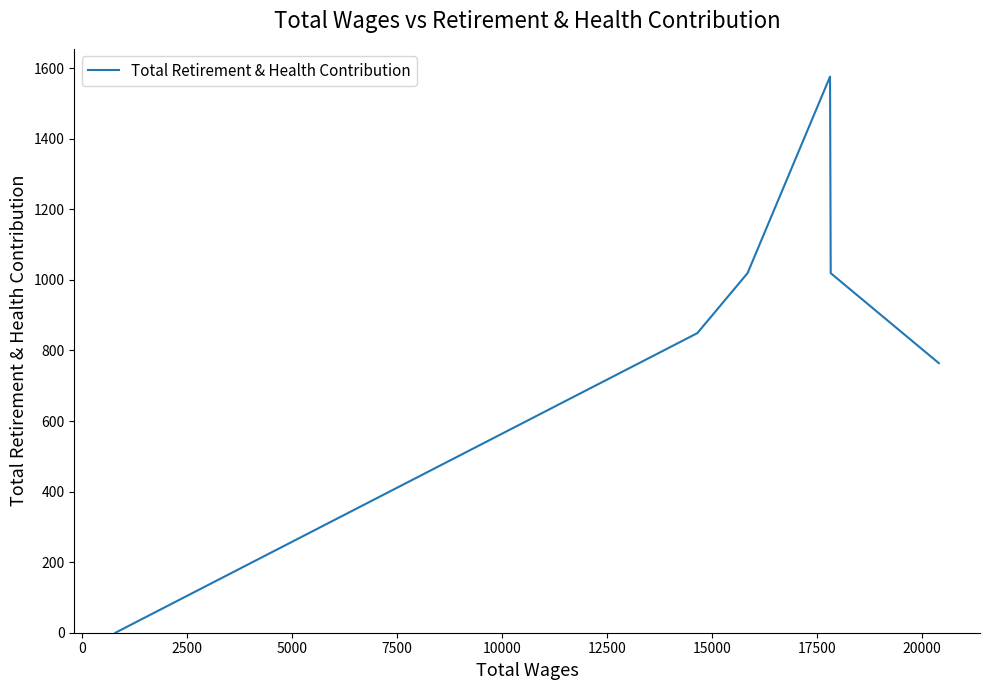

How many series are shown in this chart?

1